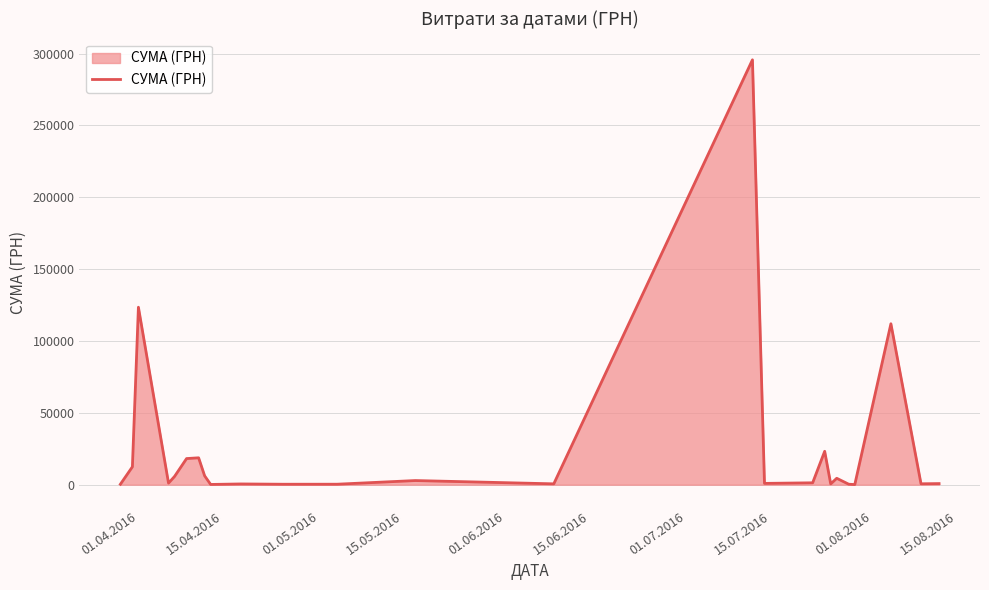

What is the maximum value shown in the chart?

295638.6